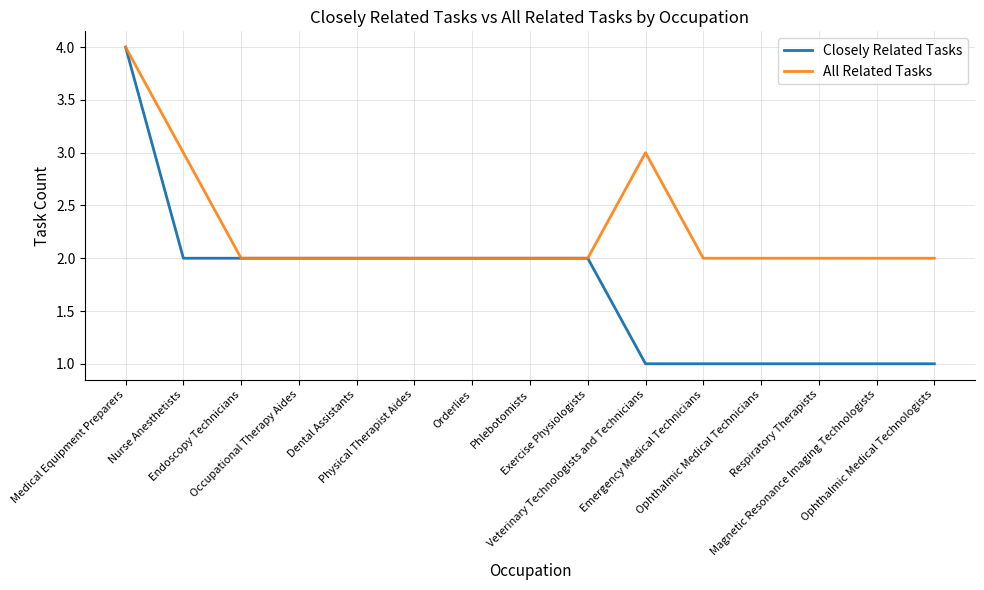

Reading left to right, transcribe all the data shown in this chart.

Closely Related Tasks: 4	2	2	2	2	2	2	2	2	1	1	1	1	1	1
All Related Tasks: 4	3	2	2	2	2	2	2	2	3	2	2	2	2	2